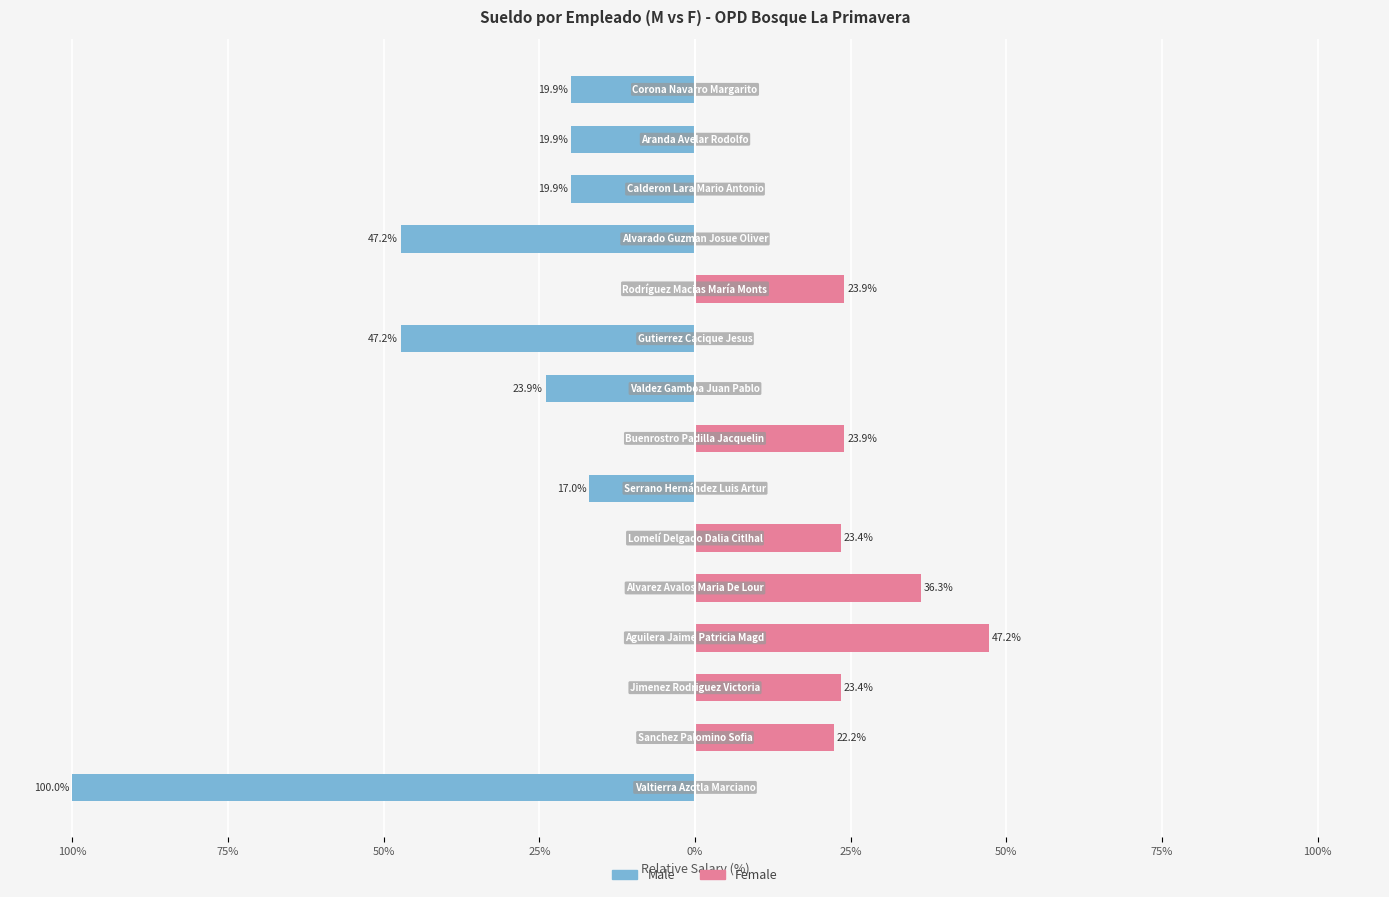

How many values in Male are below zero?

8